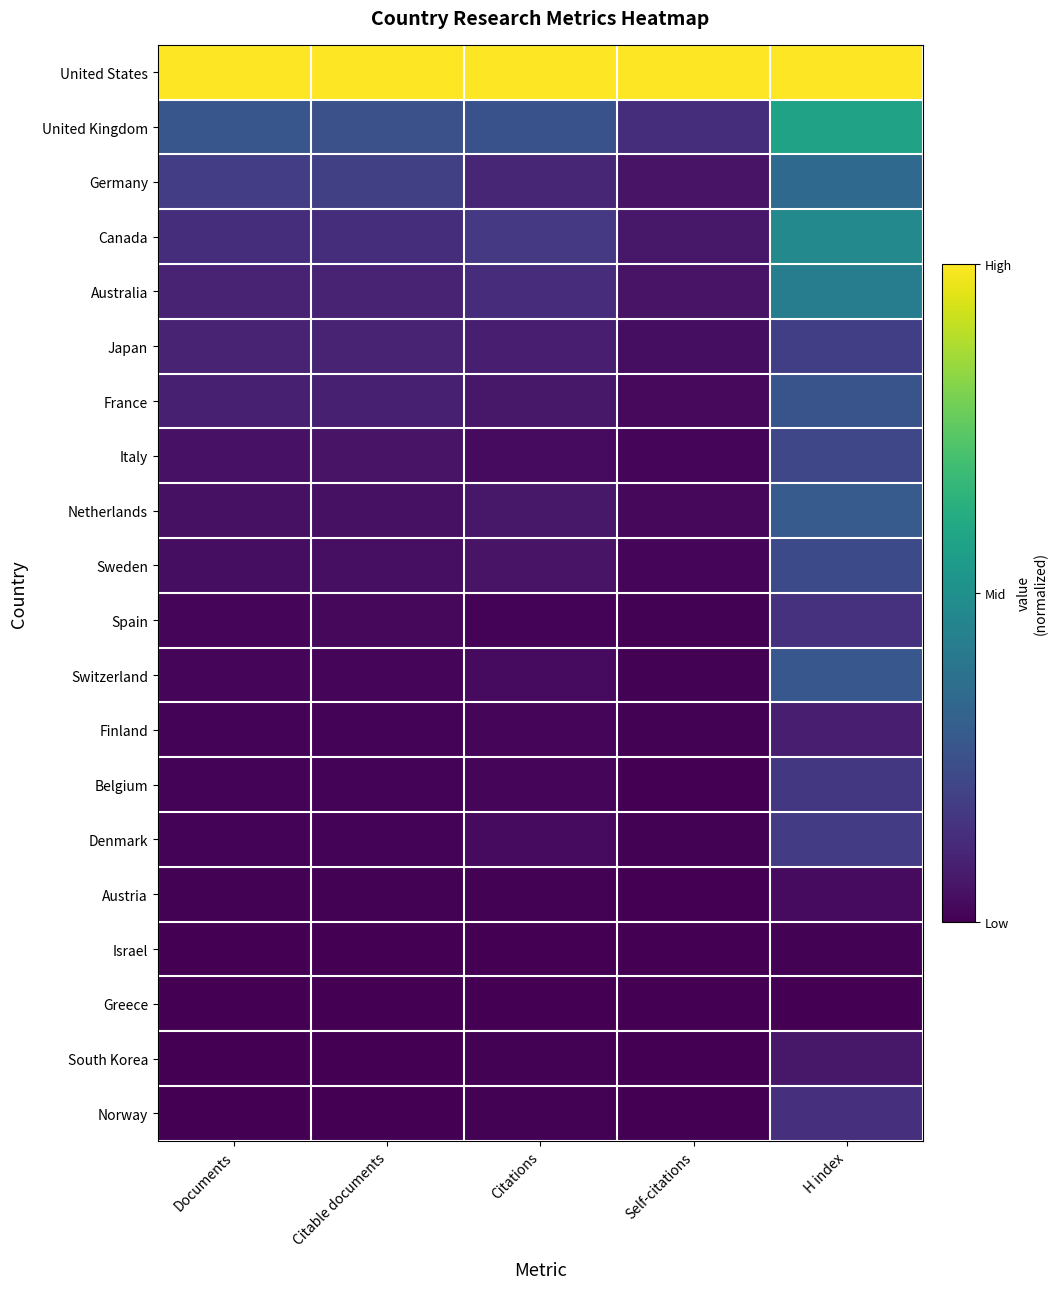

Rank the series at Citable documents from highest to lowest value.

United States, United Kingdom, Germany, Canada, Japan, Australia, France, Italy, Netherlands, Sweden, Spain, Switzerland, Finland, Belgium, Denmark, Austria, Israel, Greece, South Korea, Norway